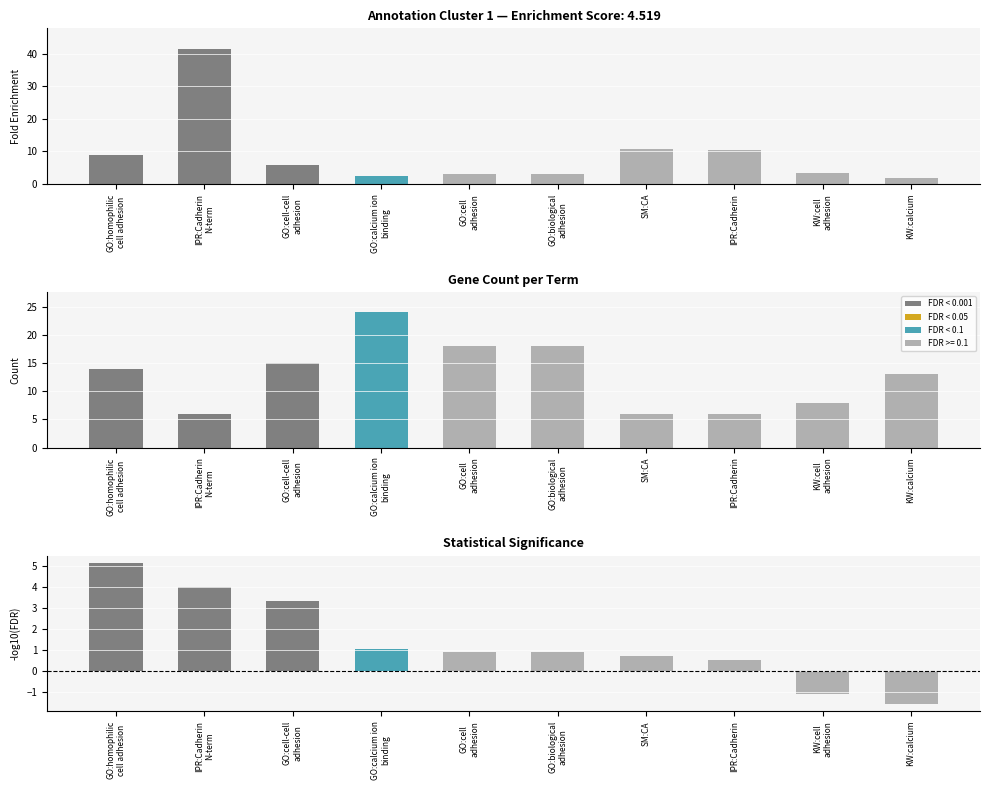

Between GO:biological
adhesion and SM:CA, which series saw the biggest shift?

Count